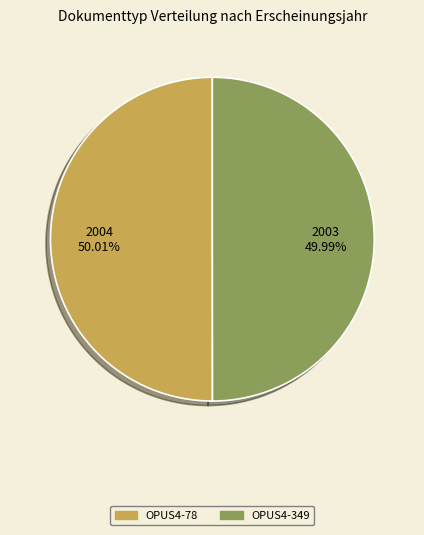

What is the ratio of the value at OPUS4-78 to the value at OPUS4-349?

1.0